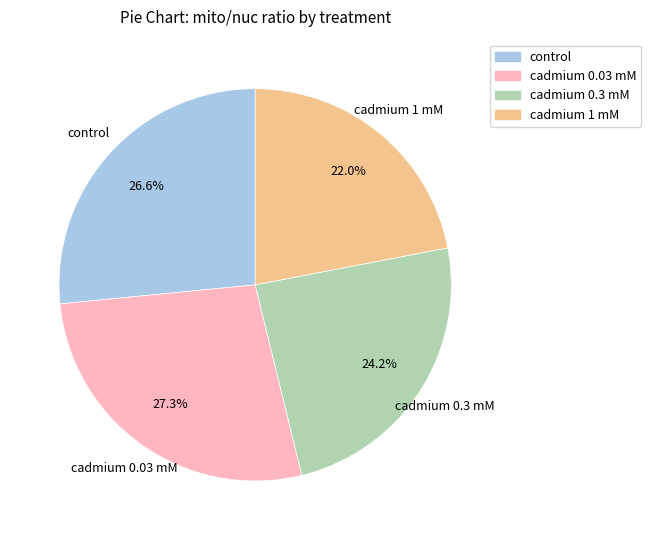

To the nearest percent, what percentage of the pie is cadmium 0.3 mM?

24%